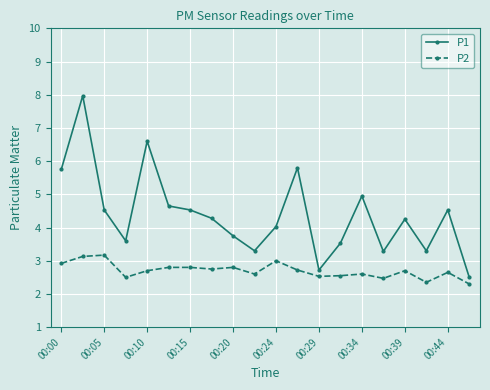

What is the maximum value shown in the chart?

8.0